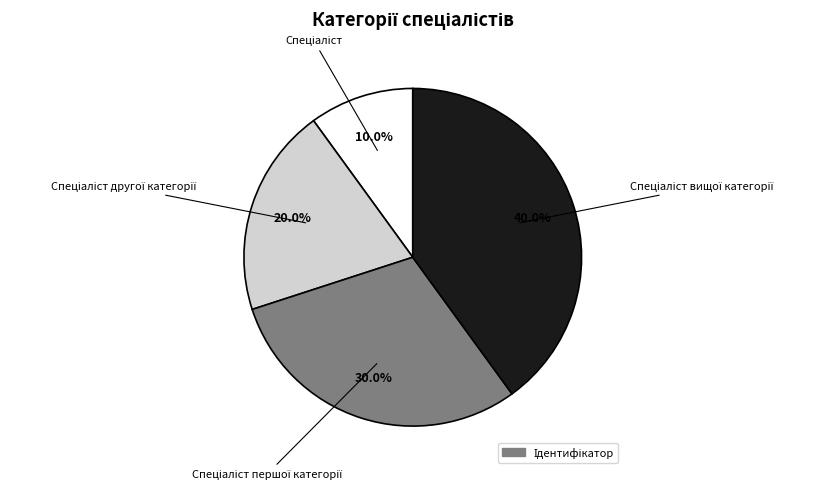

Count the number of slices in the pie.

4